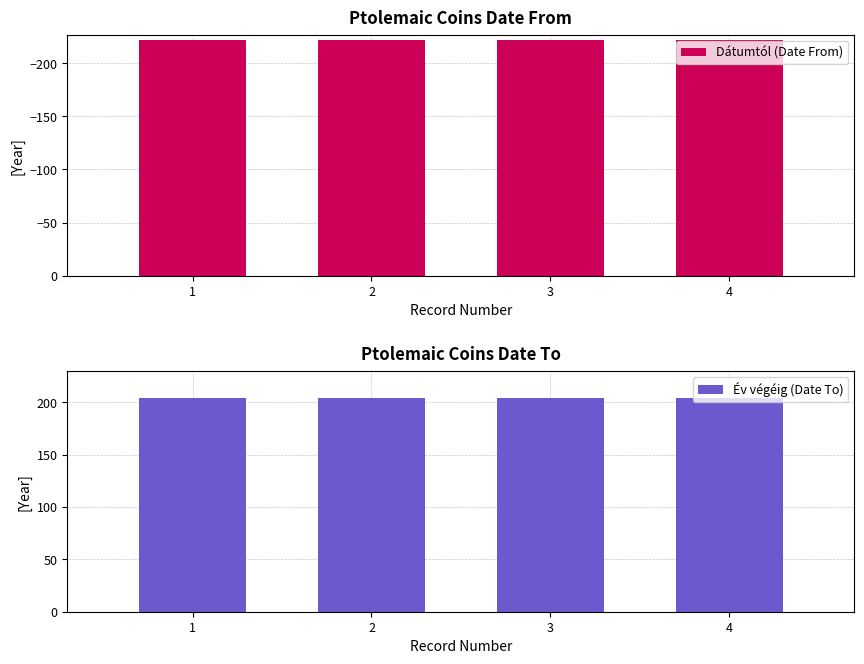

At which label does Év végéig (Date To) reach its minimum?

1